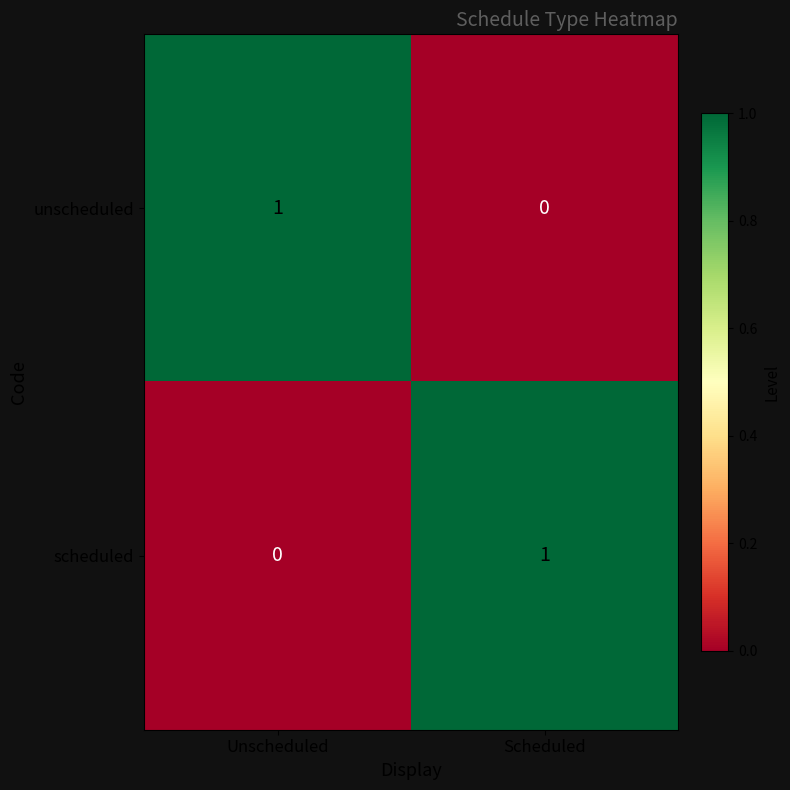

True or false: scheduled has a value of 0 at Unscheduled.

True